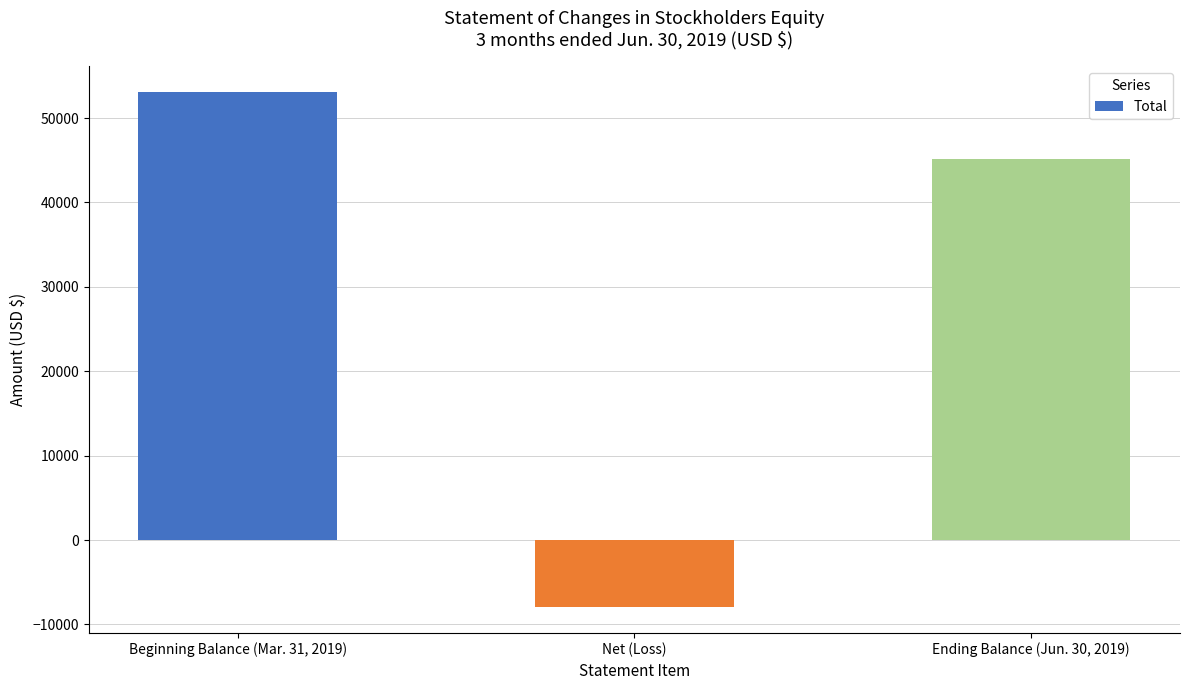

Which label corresponds to the largest value in the chart?

Beginning Balance (Mar. 31, 2019)